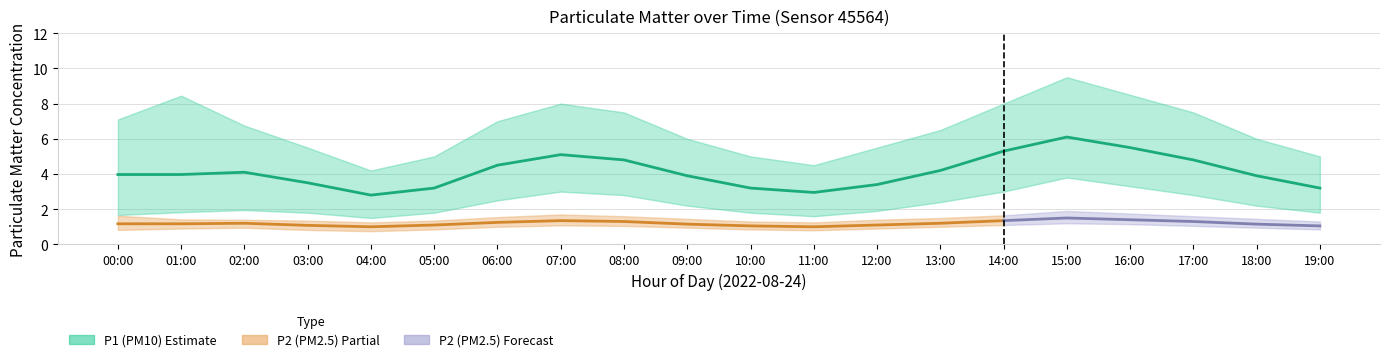

Is the value of P1 at 18:00 greater than the value of P1_lower at 07:00?

Yes